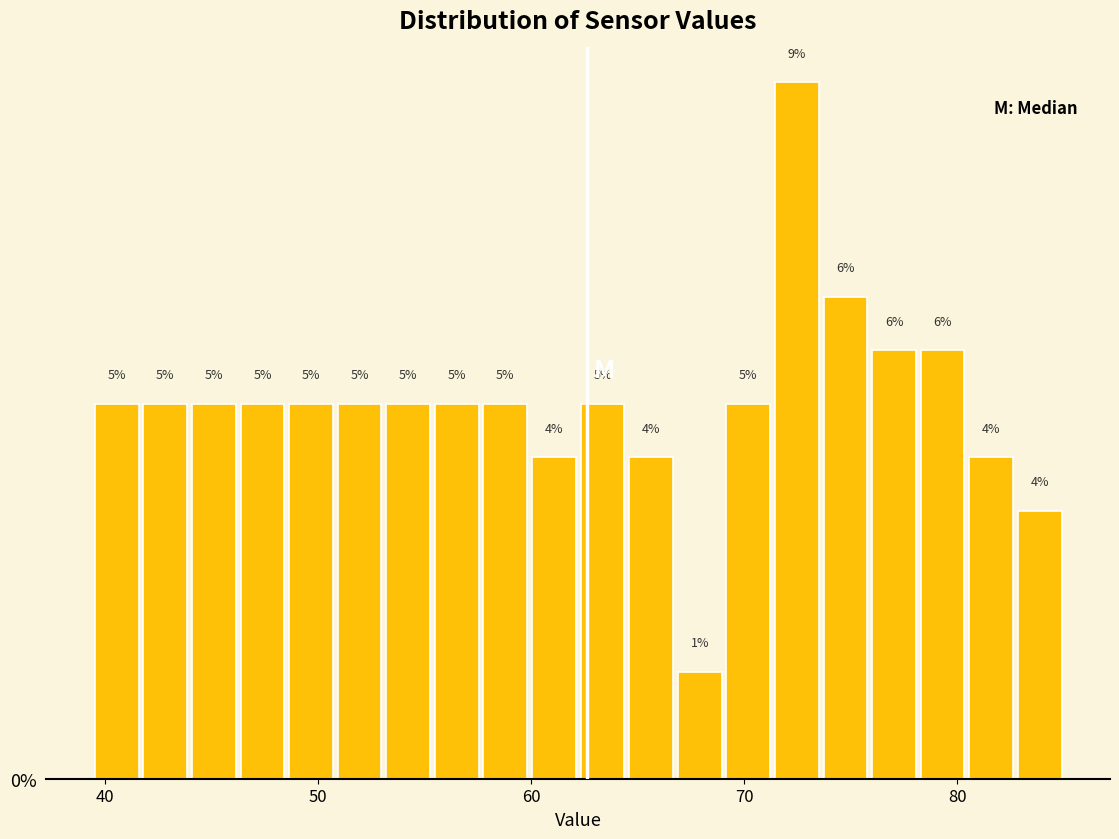

Around what value on the x-axis is the tallest bar? Give the approximate position of its centre, as read against the axis.

72